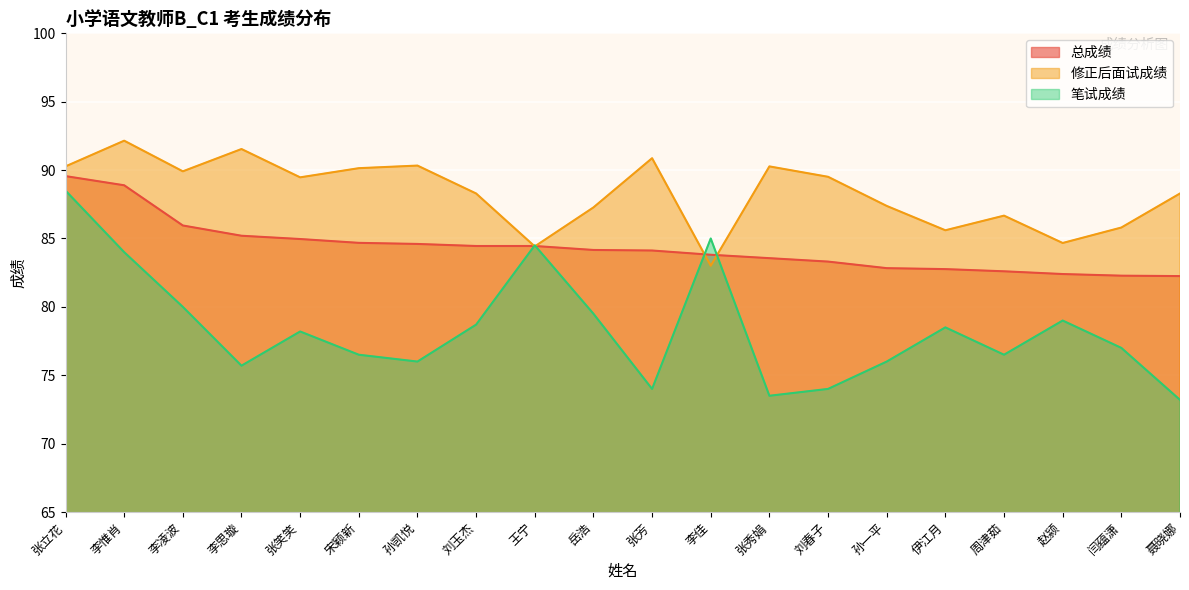

Between 张秀娟 and 赵颍, which series saw the biggest shift?

修正后面试成绩